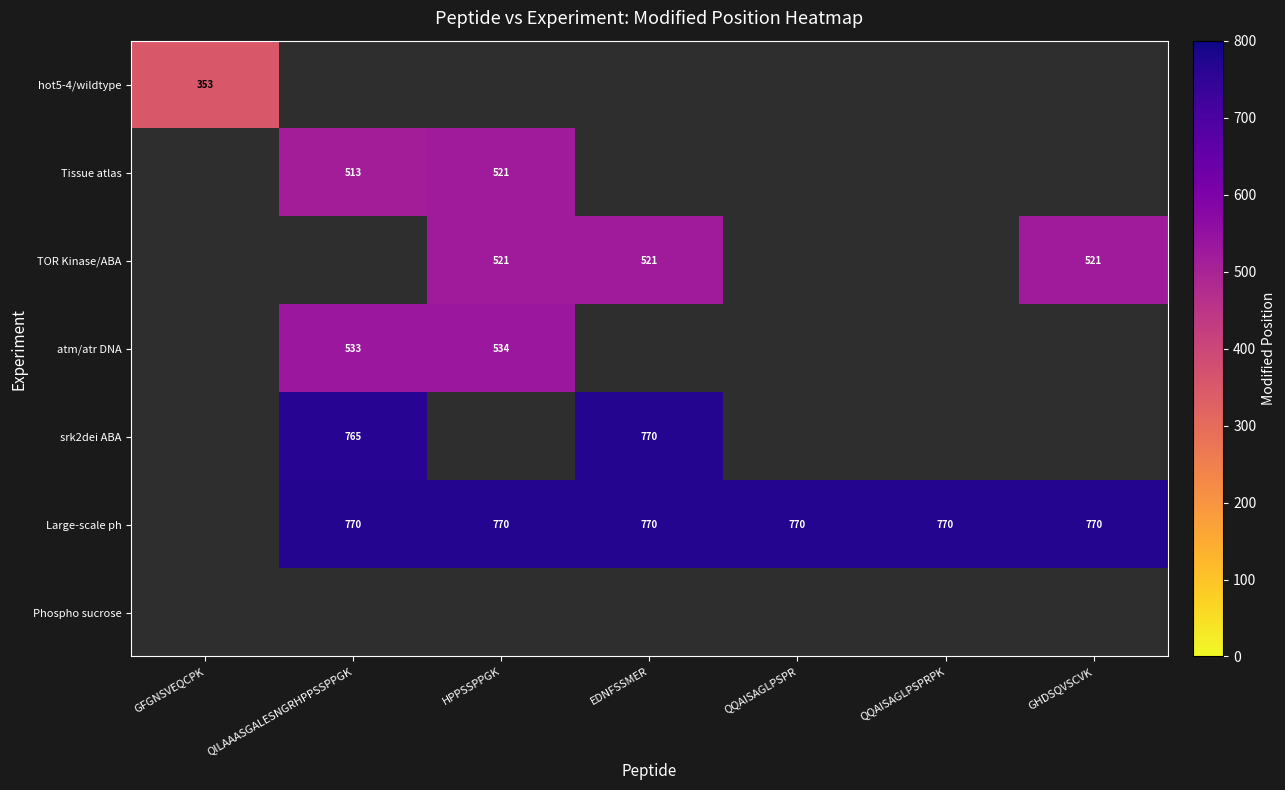

True or false: atm/atr DNA has a value of 534 at HPPSSPPGK.

True